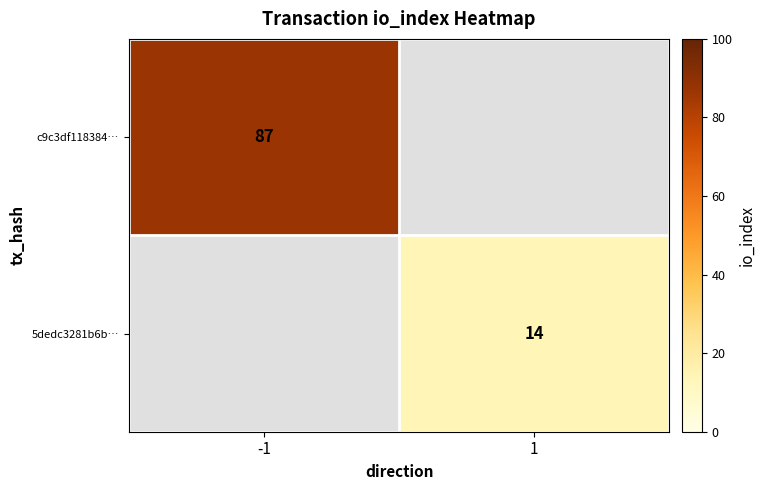

True or false: c9c3df118384… has a value of 34 at -1.

False